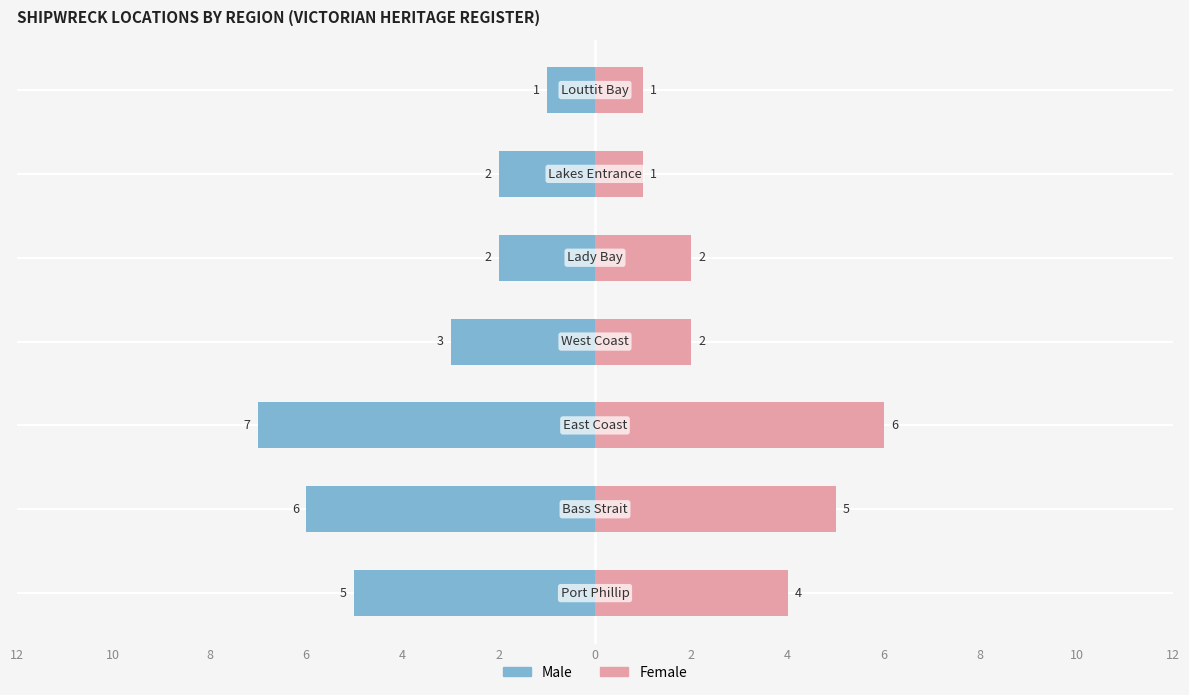

What is the value of the Female bar at the 5th from the left?

2